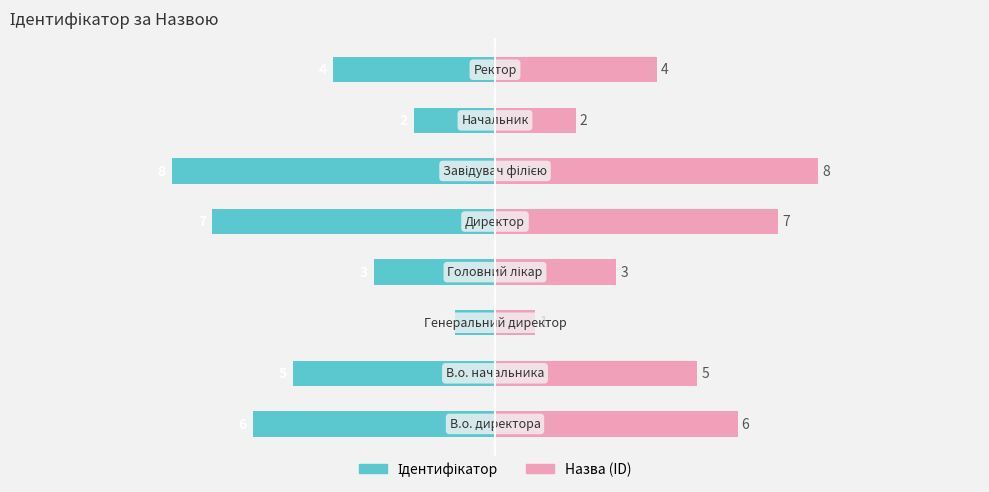

What is the value of the Назва (ID) bar at the 7th from the left?

2